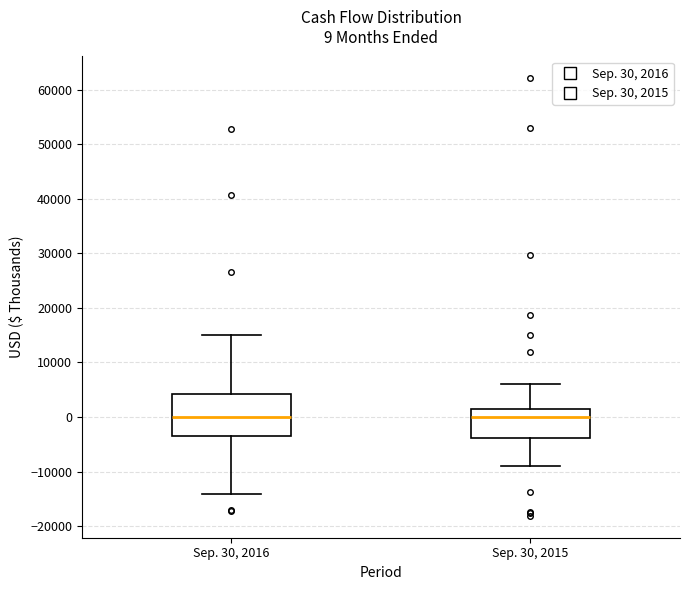

Which box is the tallest, from its lower edge to its upper edge?

Sep. 30, 2016